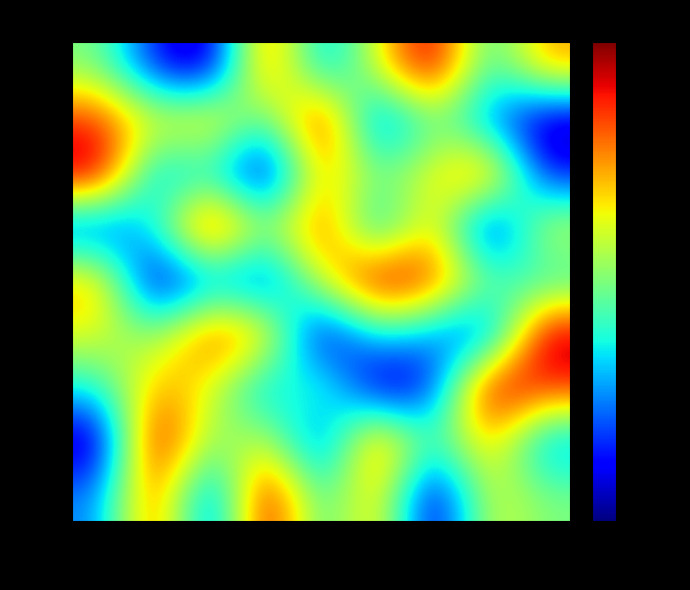

What is the spread (max minus min) of values at col6?

8